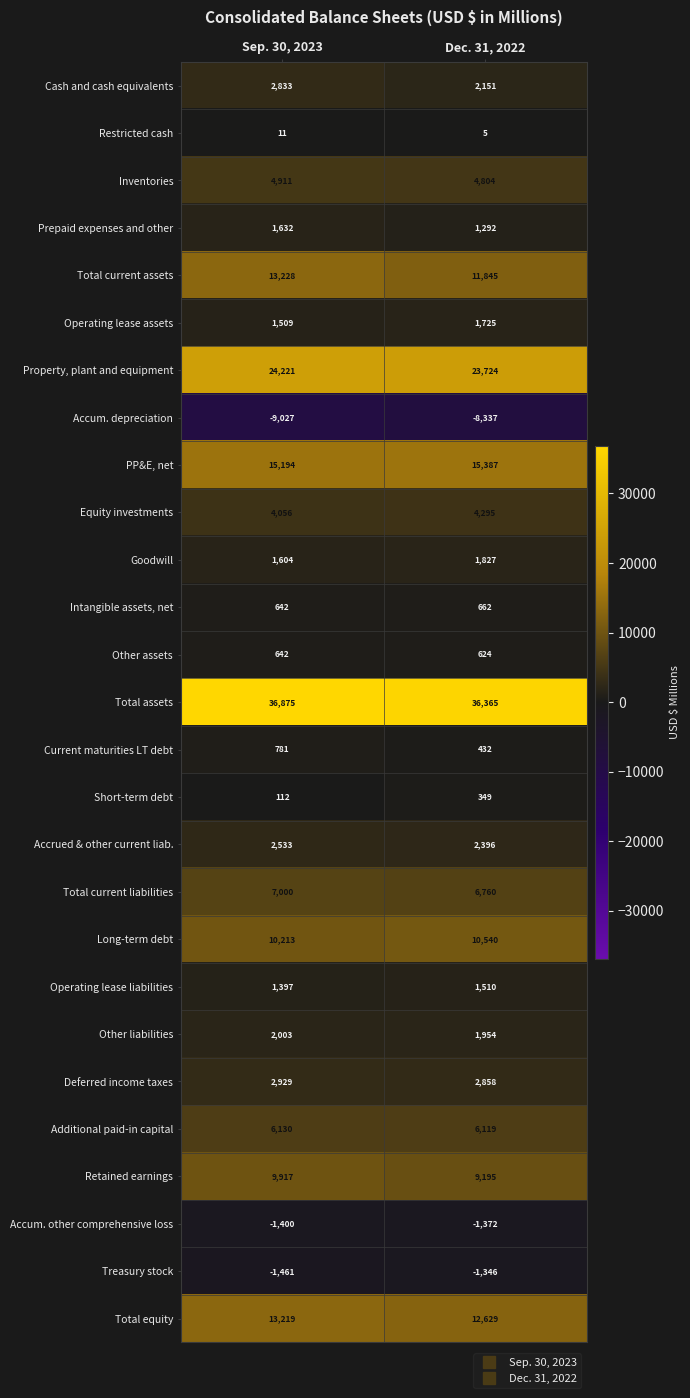

The value of Total assets at Sep. 30, 2023 is 36875. True or false?

True